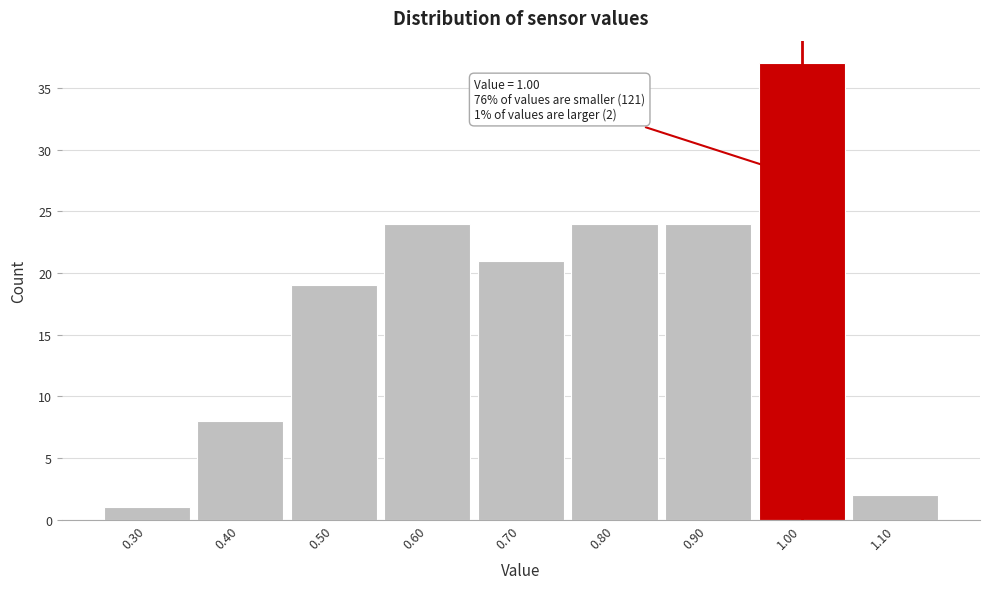

Which range on the x-axis has the tallest bar?

0.95 to 1.05